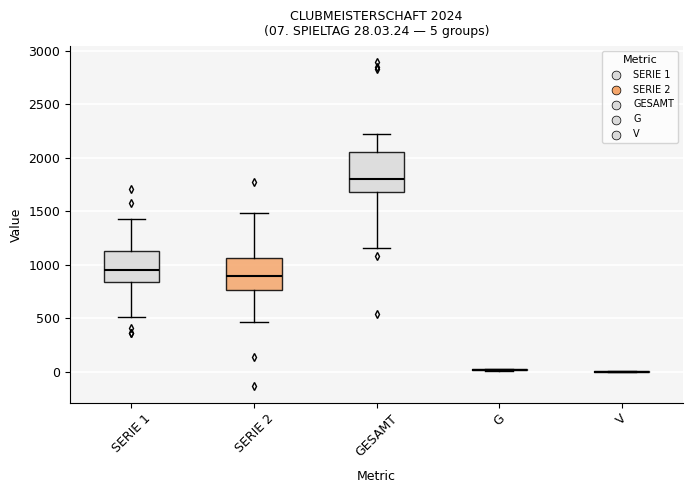

Which box is the tallest, from its lower edge to its upper edge?

GESAMT